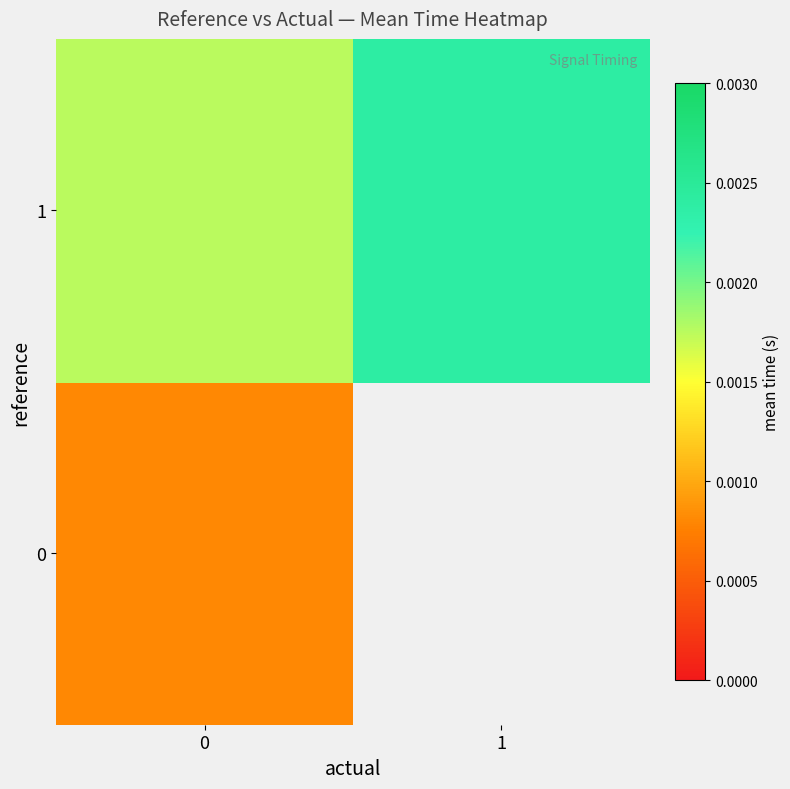

Which series has the widest spread of values?

1